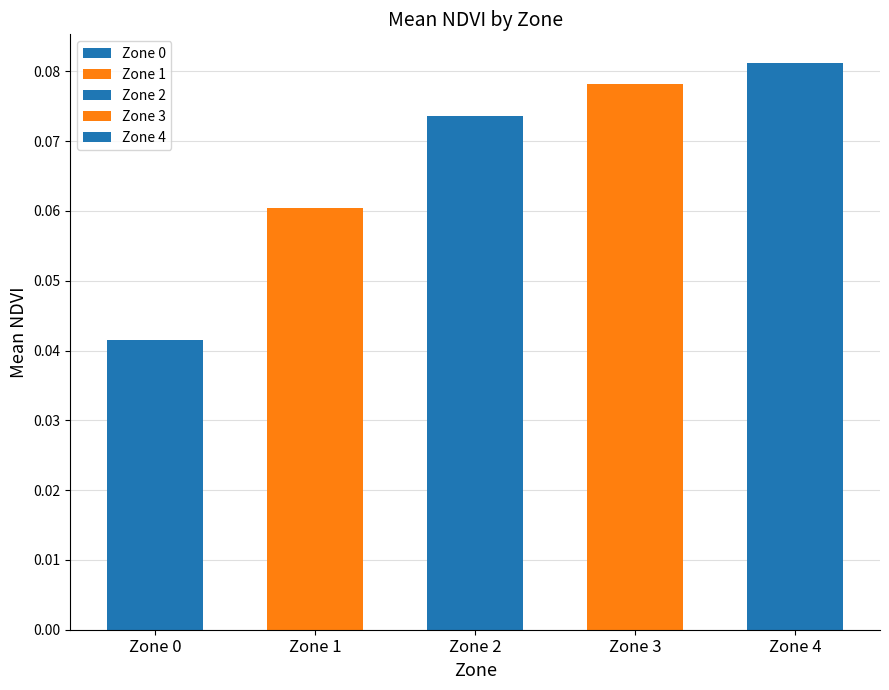

Is it true that the value at Zone 4 is 0.1?

True